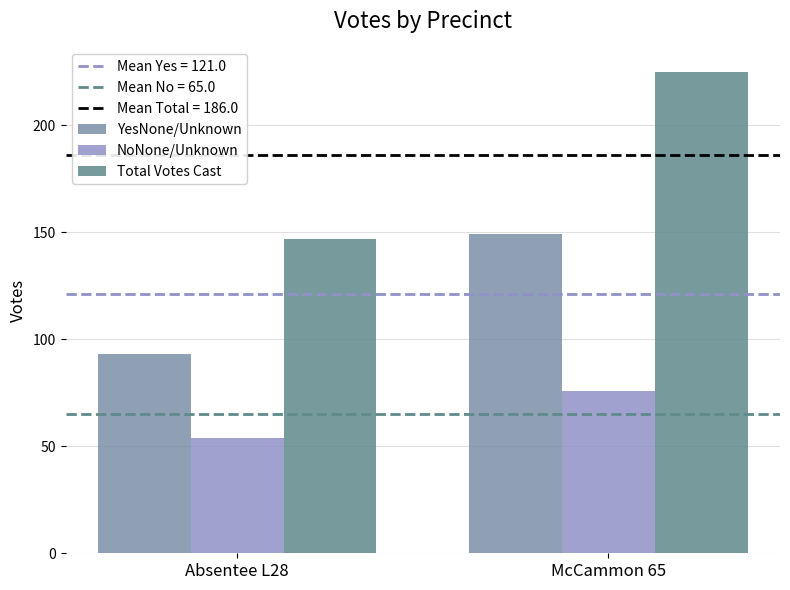

Rank the categories by Total Votes Cast value from highest to lowest.

McCammon 65, Absentee L28